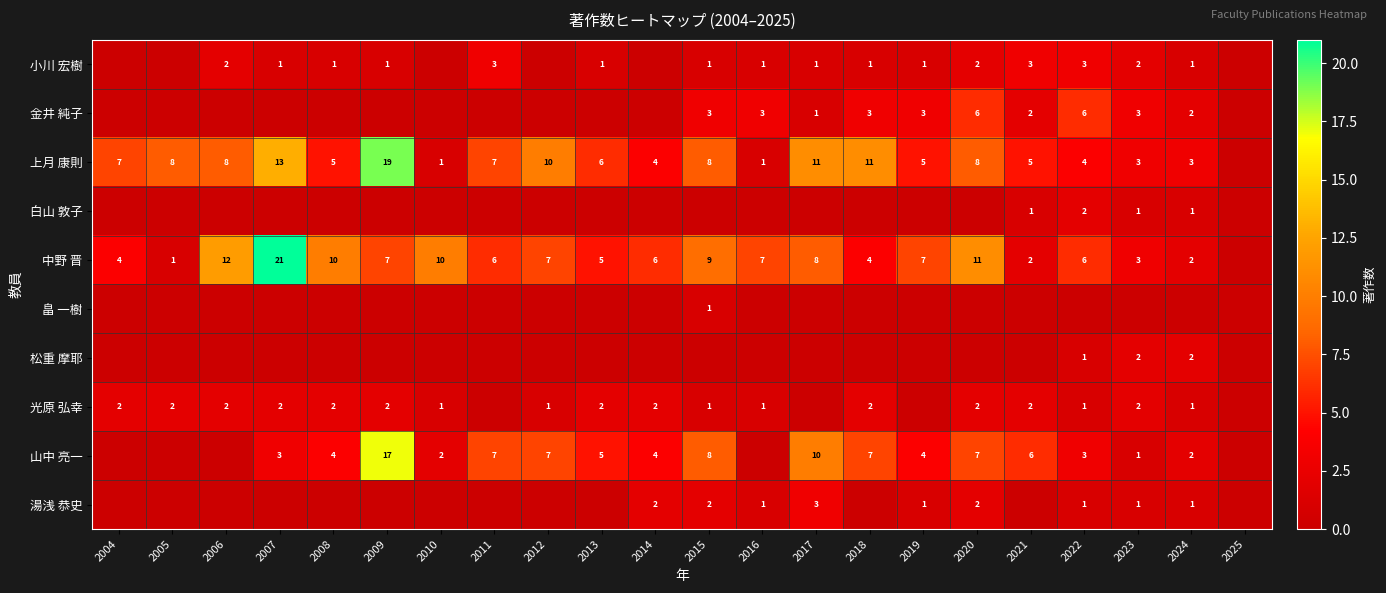

True or false: 光原 弘幸 has a value of 0 at 2008.

False